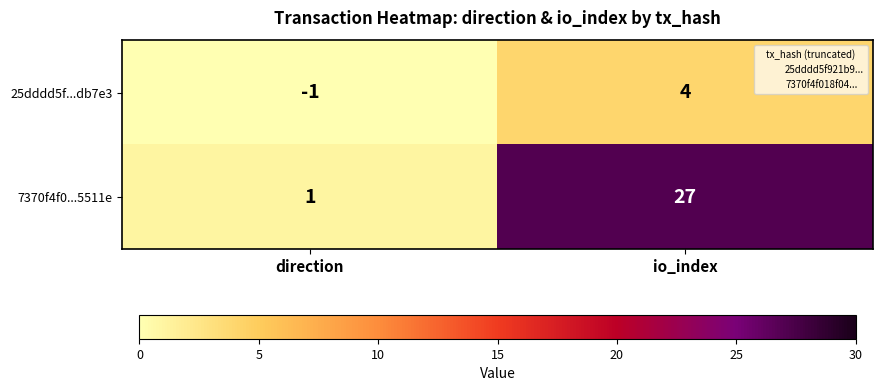

What is the difference between the maximum and minimum values in the 7370f4f0...5511e series?

26